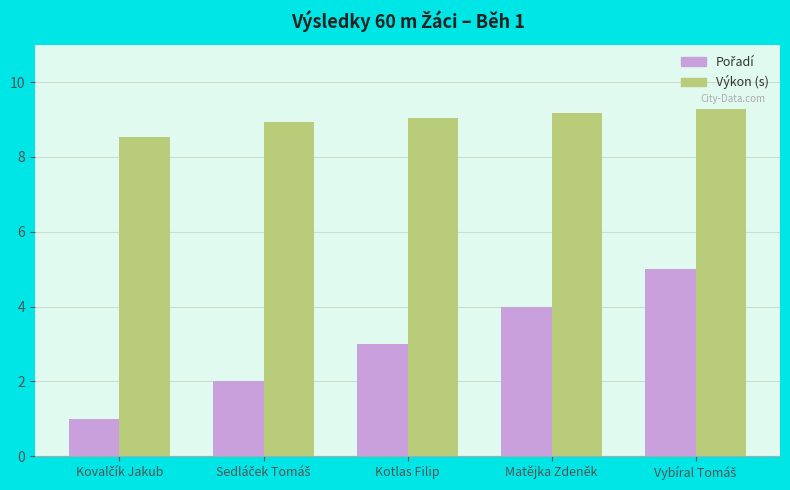

At how many categories does at least one series exceed 7?

5